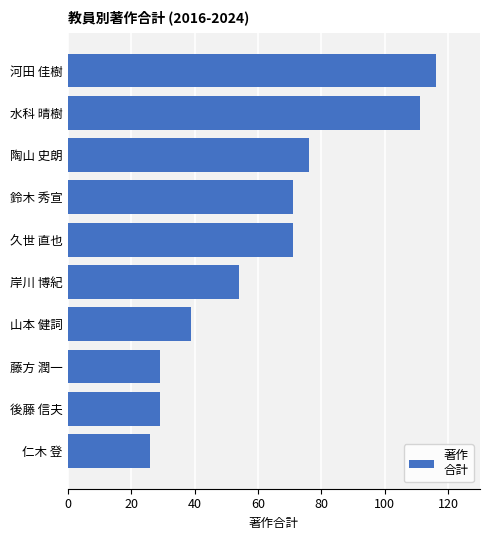

What is the maximum value shown in the chart?

116